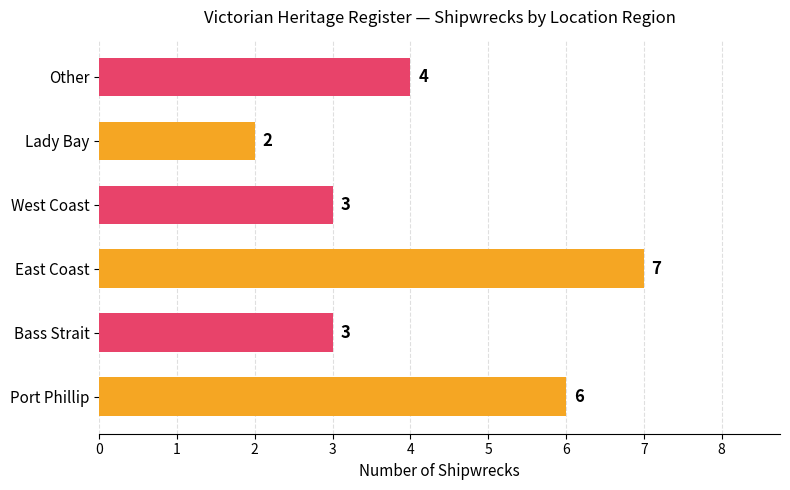

The chart shows a value of 5 at West Coast. True or false?

False